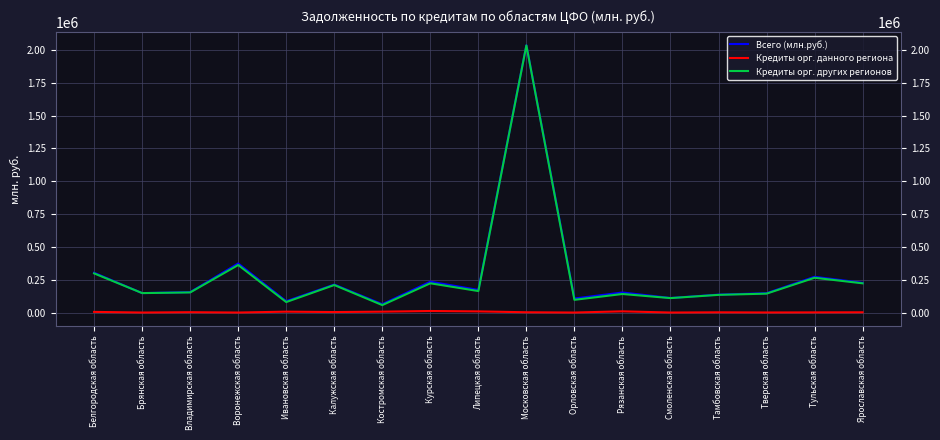

True or false: Кредиты орг. данного региона and Кредиты орг. других регионов intersect in this chart.

False